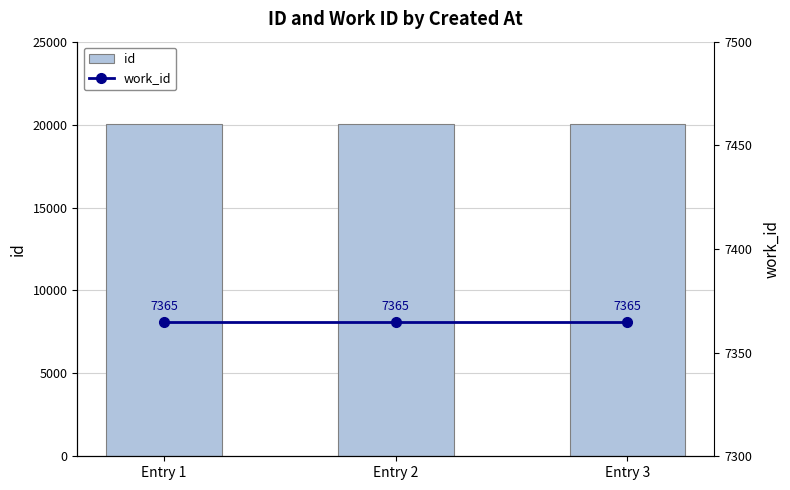

List the series in order of their peak value, highest first.

id, work_id